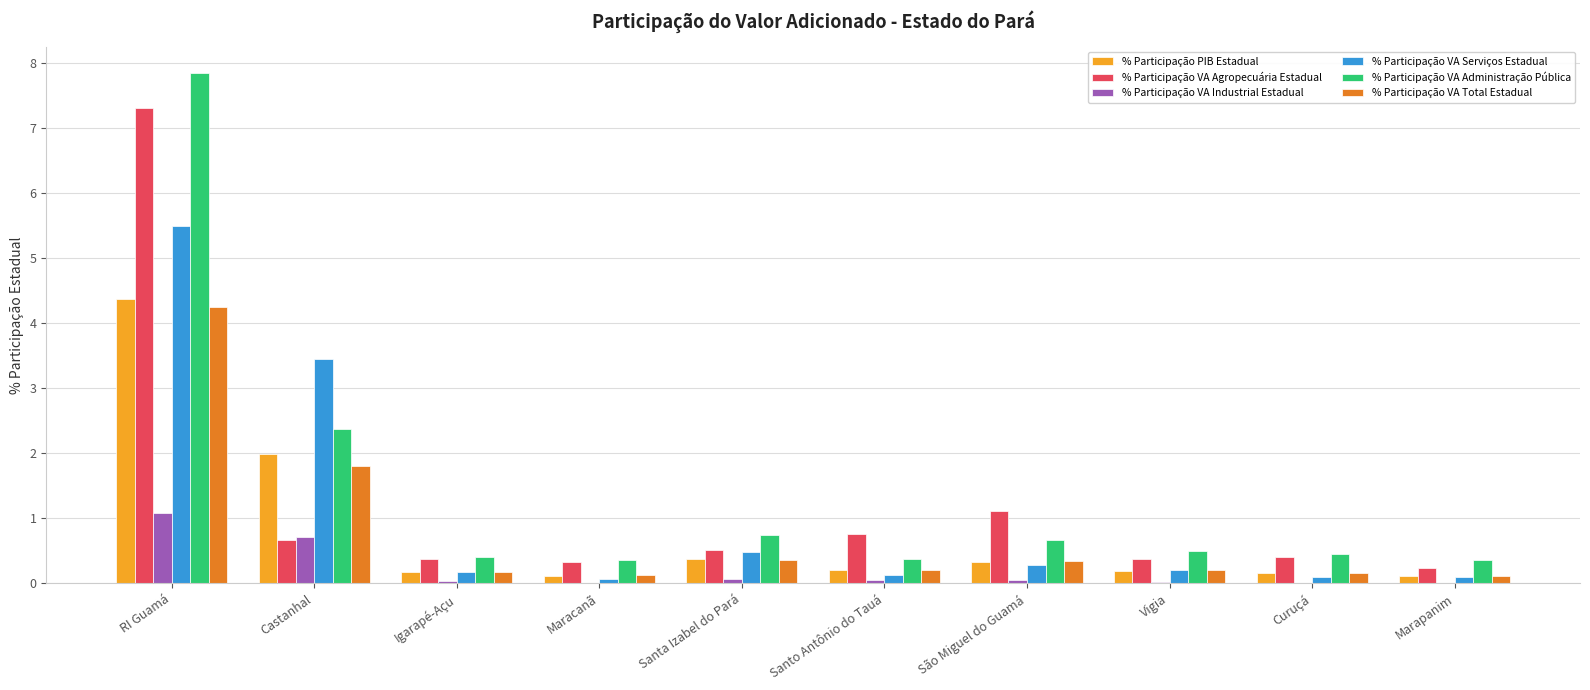

Read the % Participação VA Industrial Estadual value at Castanhal.

0.7